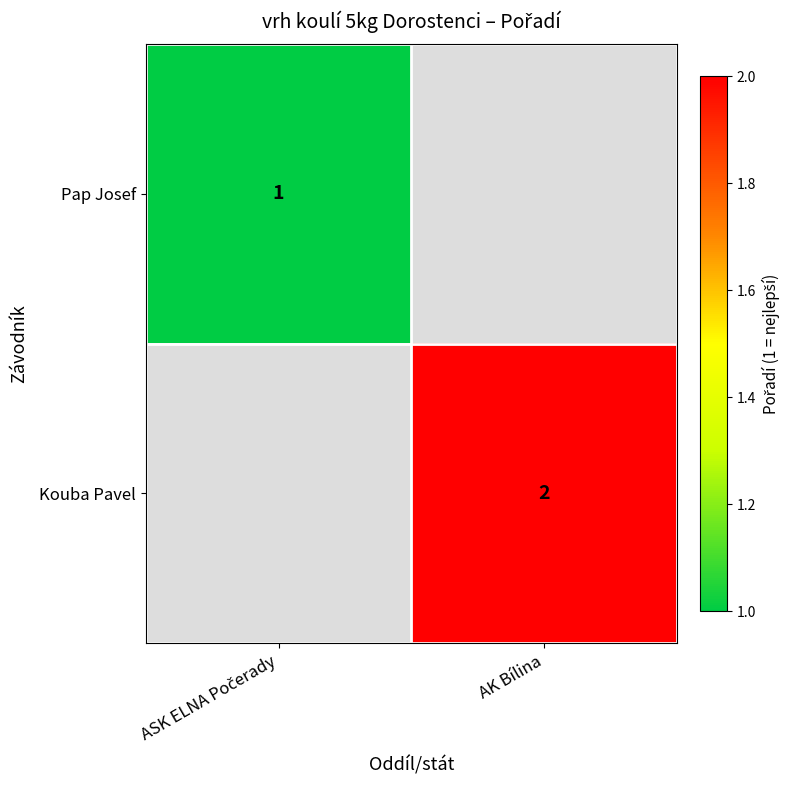

True or false: Kouba Pavel has a value of 2 at AK Bílina.

True